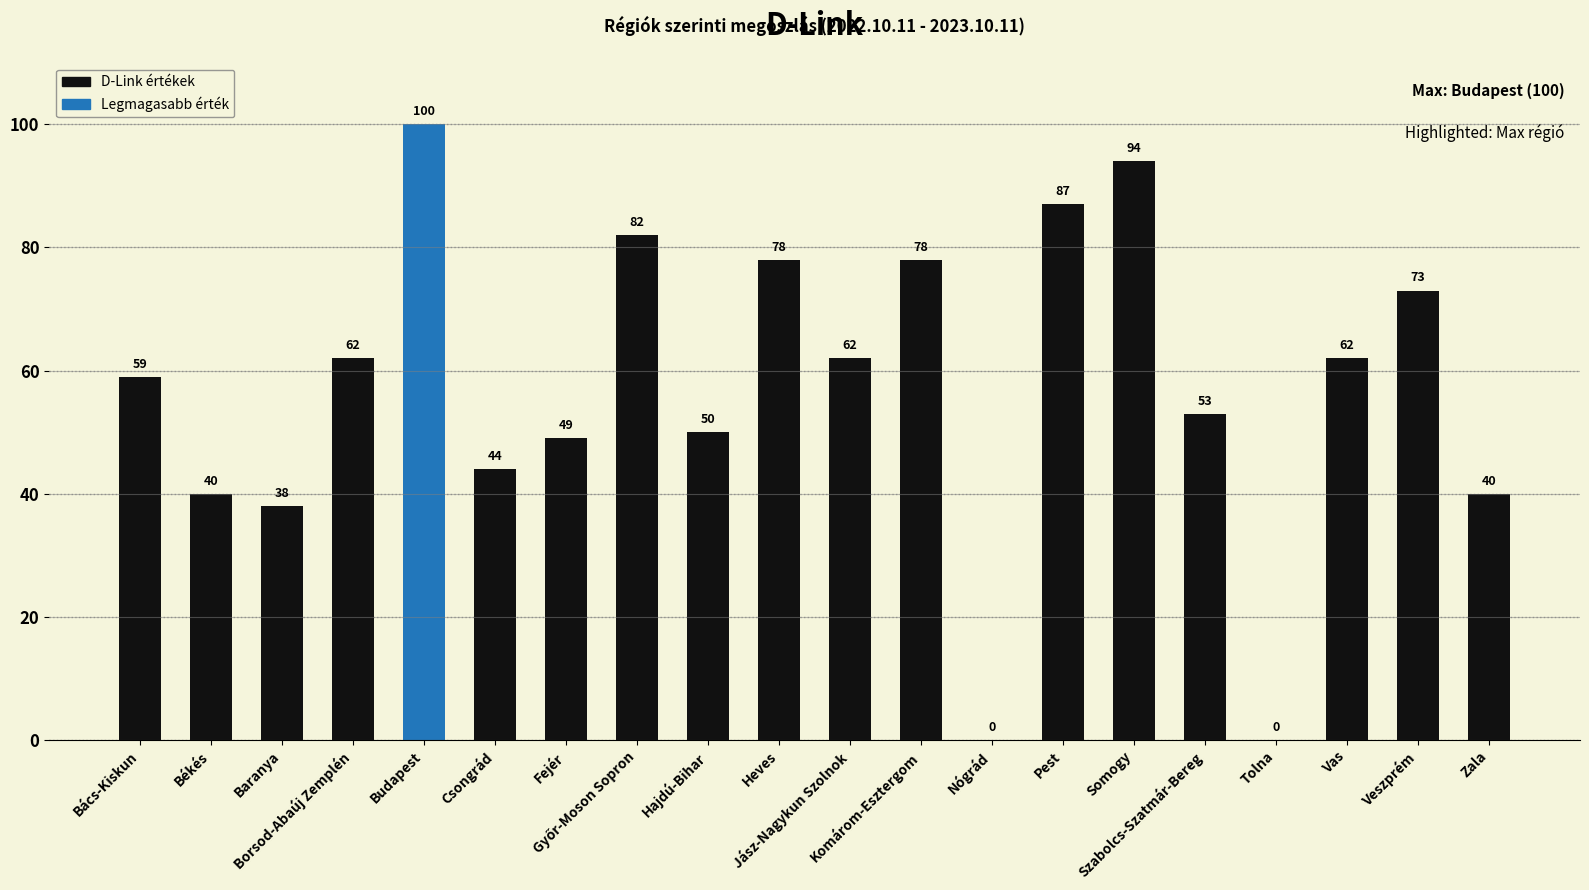

What is the sum of all values?

1151